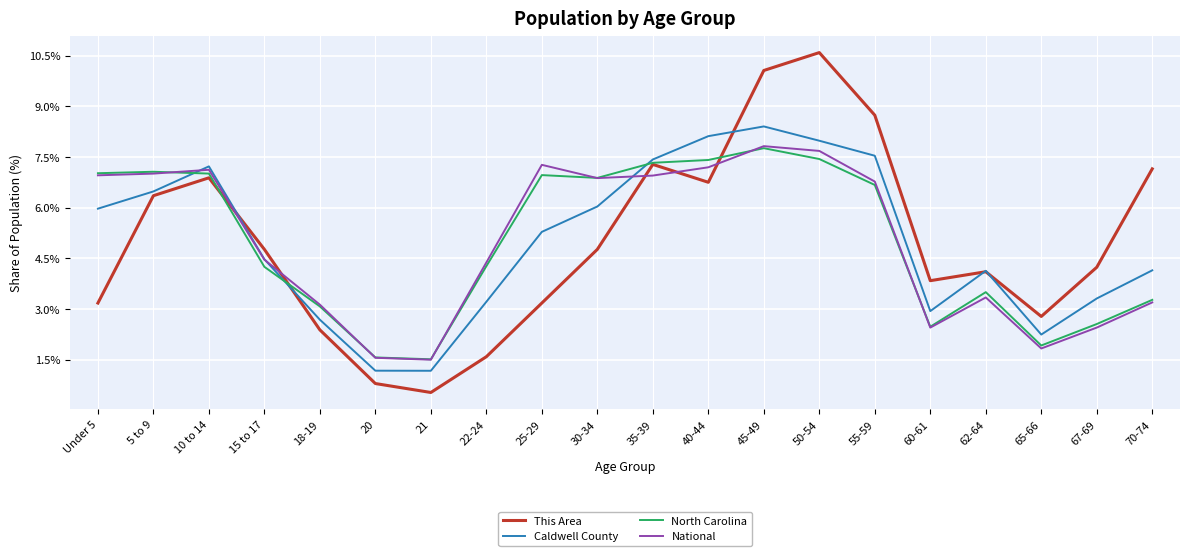

What is the spread (max minus min) of values at 45-49?

2.3